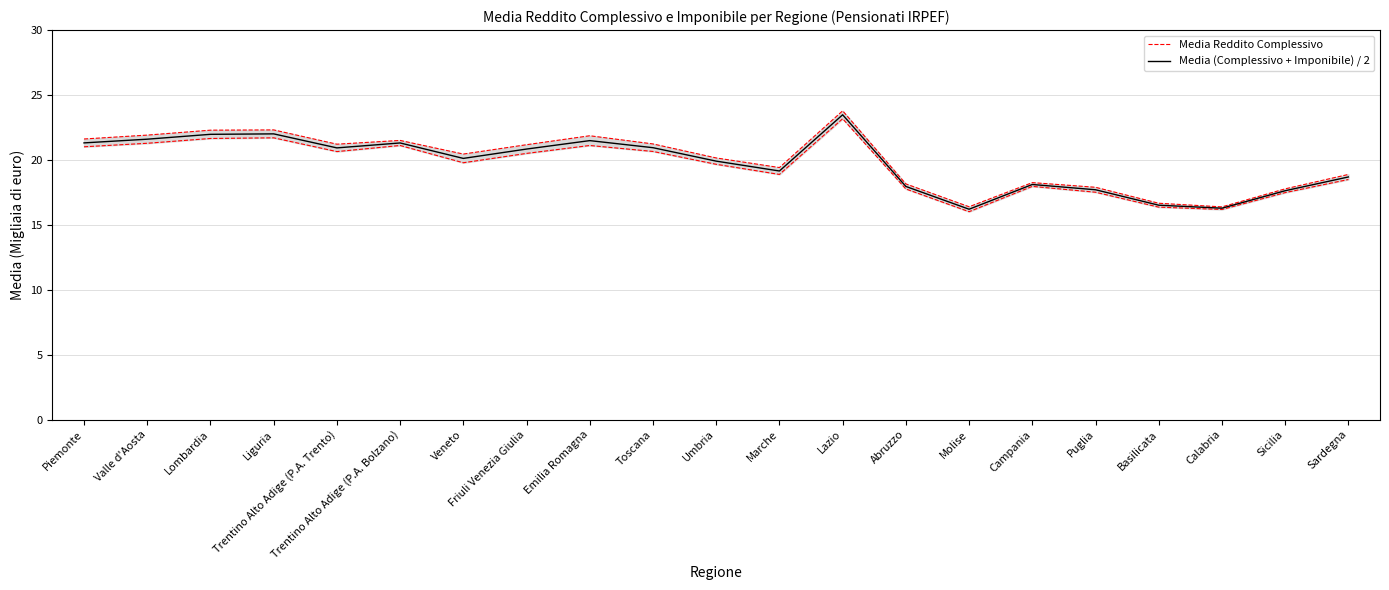

How many lines are shown in the chart?

2